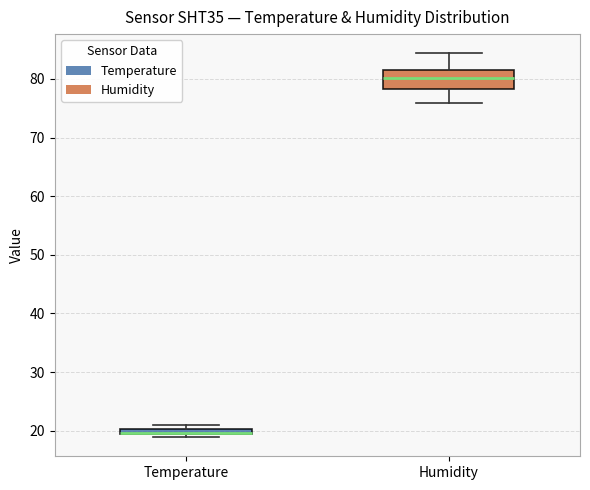

Which box is the tallest, from its lower edge to its upper edge?

Humidity